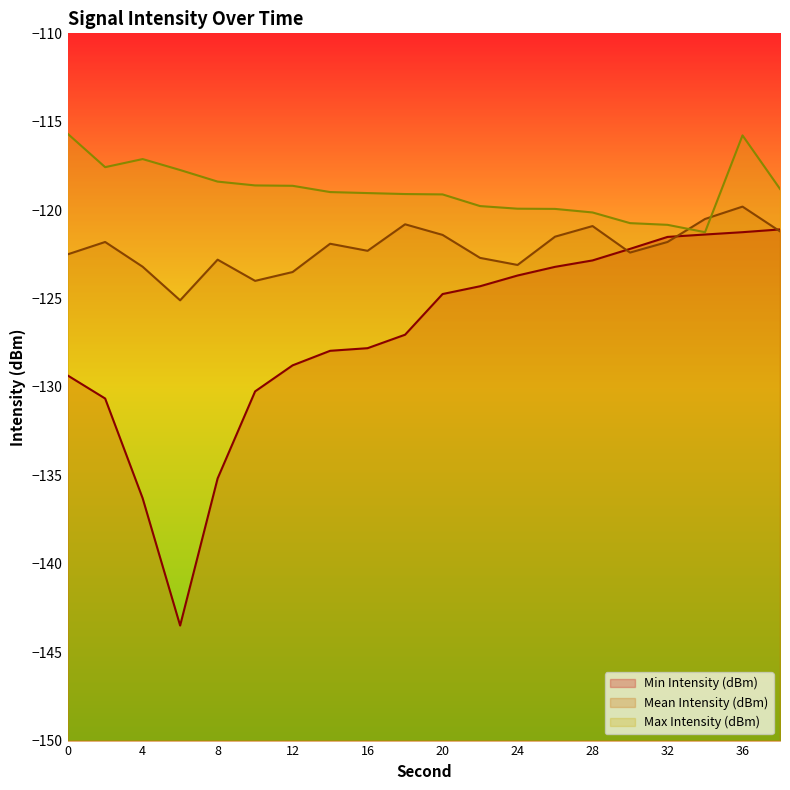

What is the spread (max minus min) of values at 2?

13.1